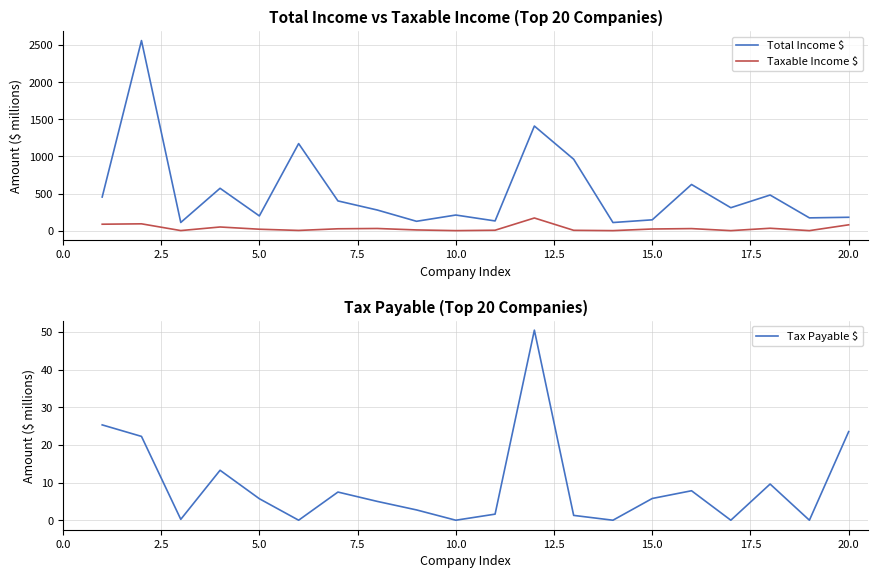

Is it true that Tax Payable $ equals 20.7 at 10.0?

False